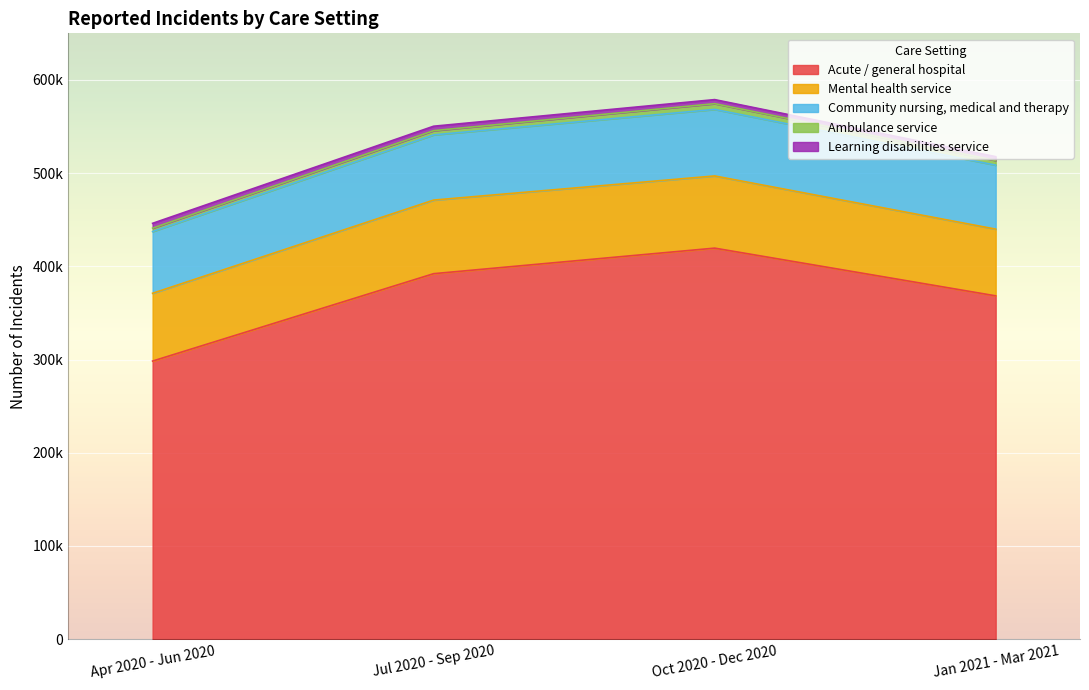

How many lines are shown in the chart?

5